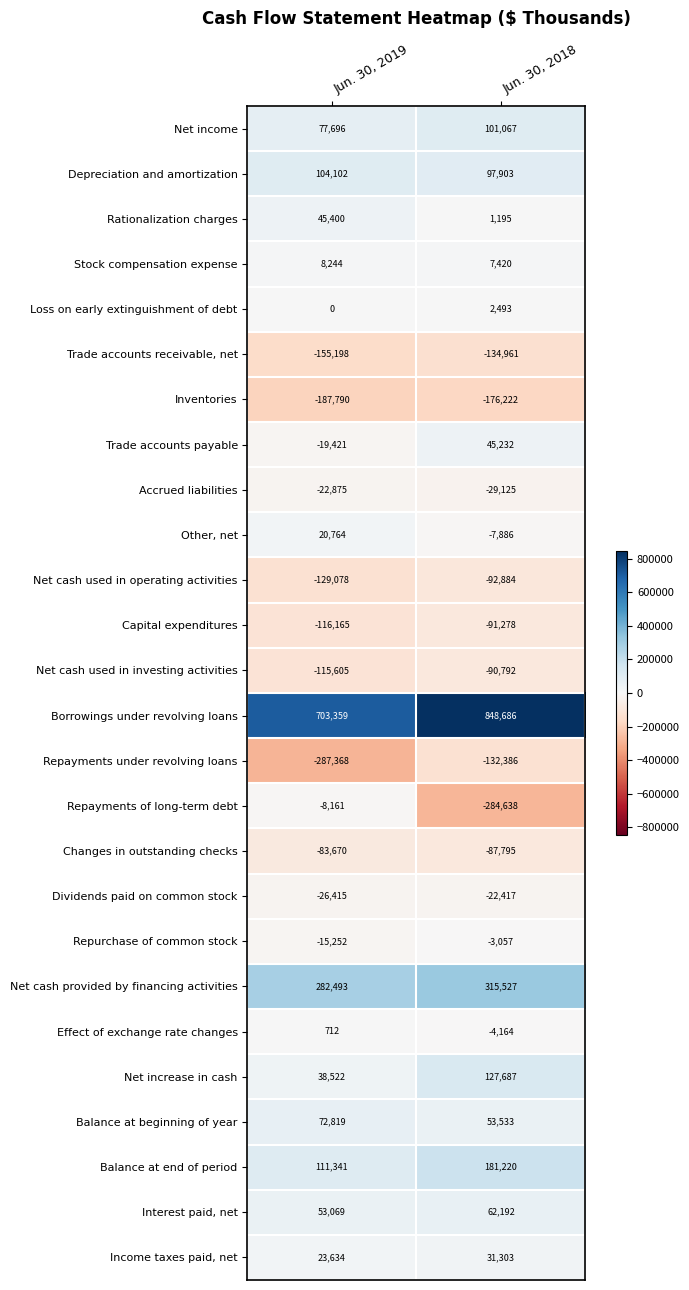

What is the average value of the Other, net series?

6439